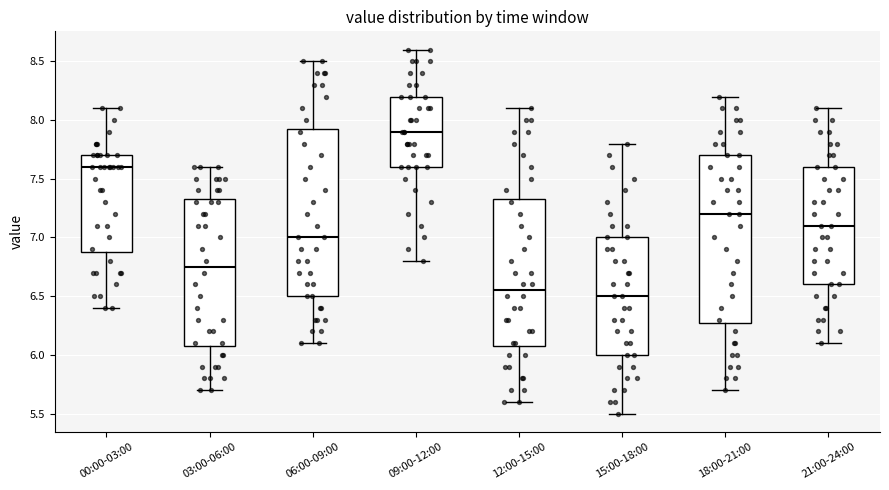

Where is the upper edge of the box for 00:00-03:00 on the y-axis? The values are not printed on the chart, so give them approximately, as read against the axis.

7.70